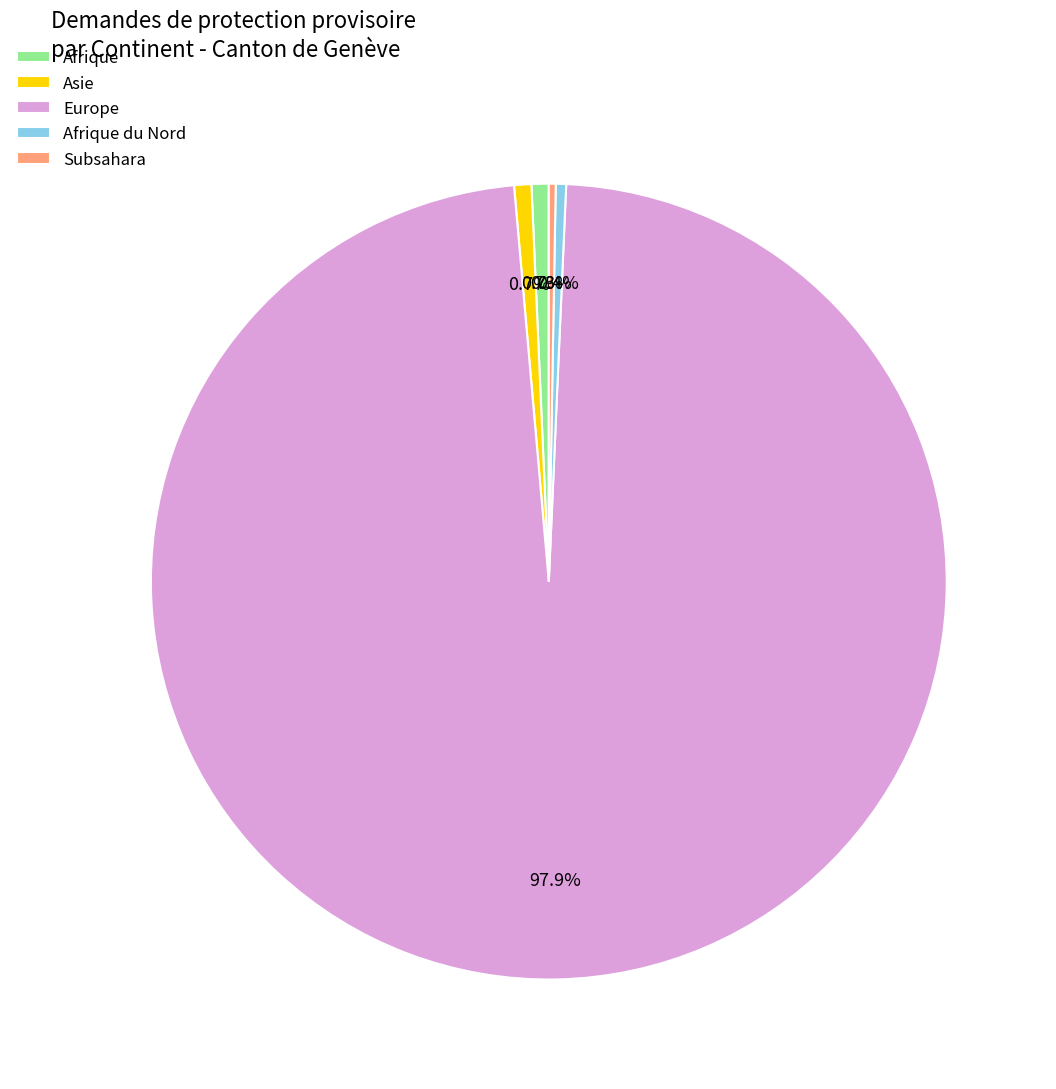

Approximately how many times larger is the value at Afrique compared to Subsahara?

2.5